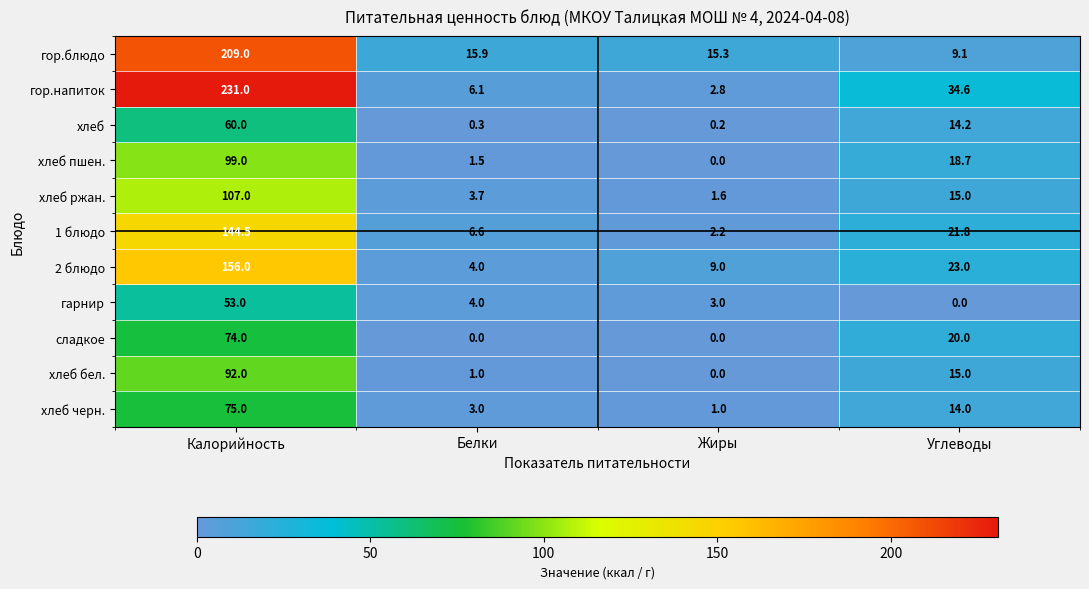

What is the difference between the хлеб пшен. values at Углеводы and Жиры?

18.7